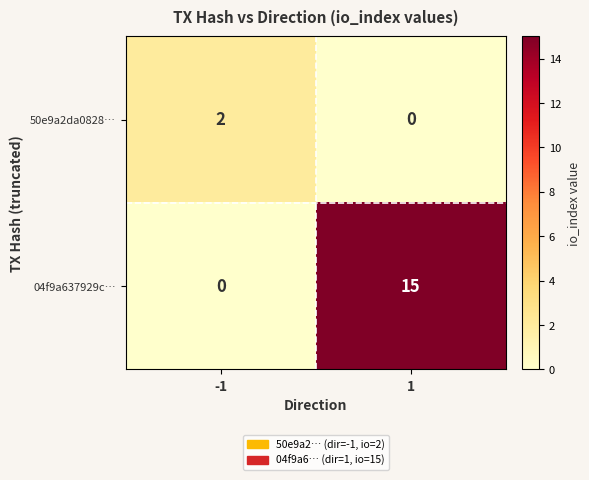

Reading left to right, extract all data points from this chart.

50e9a2da0828…: 2	0
04f9a637929c…: 0	15